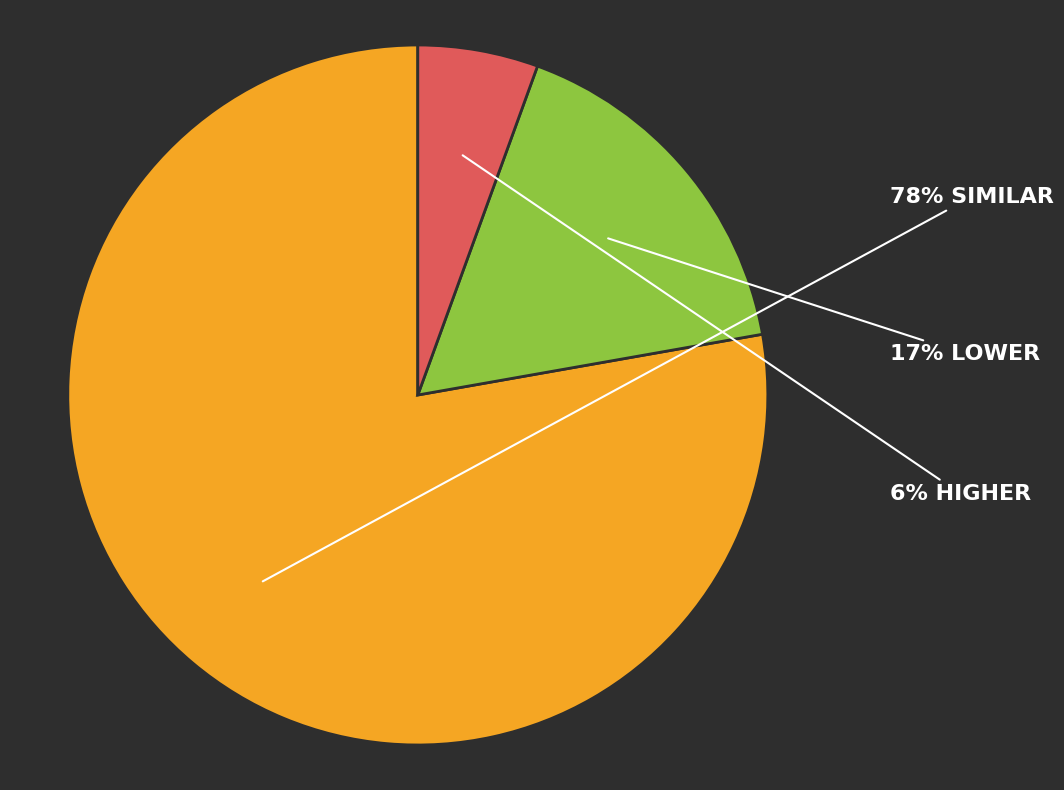

To the nearest percent, what is the average slice percentage?

33%